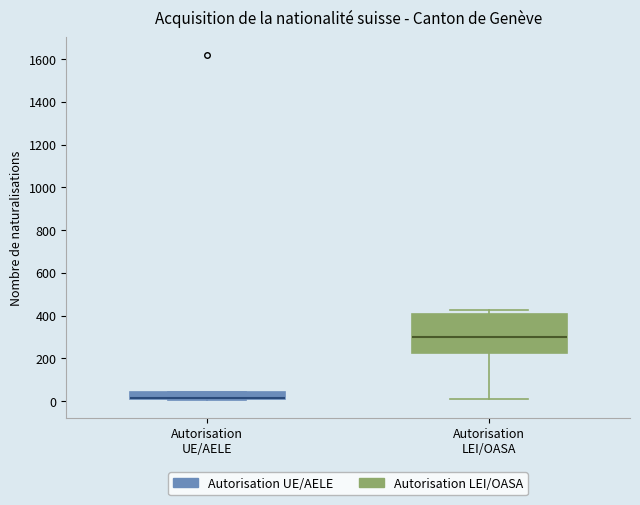

Which box is the tallest, from its lower edge to its upper edge?

Autorisation LEI/OASA